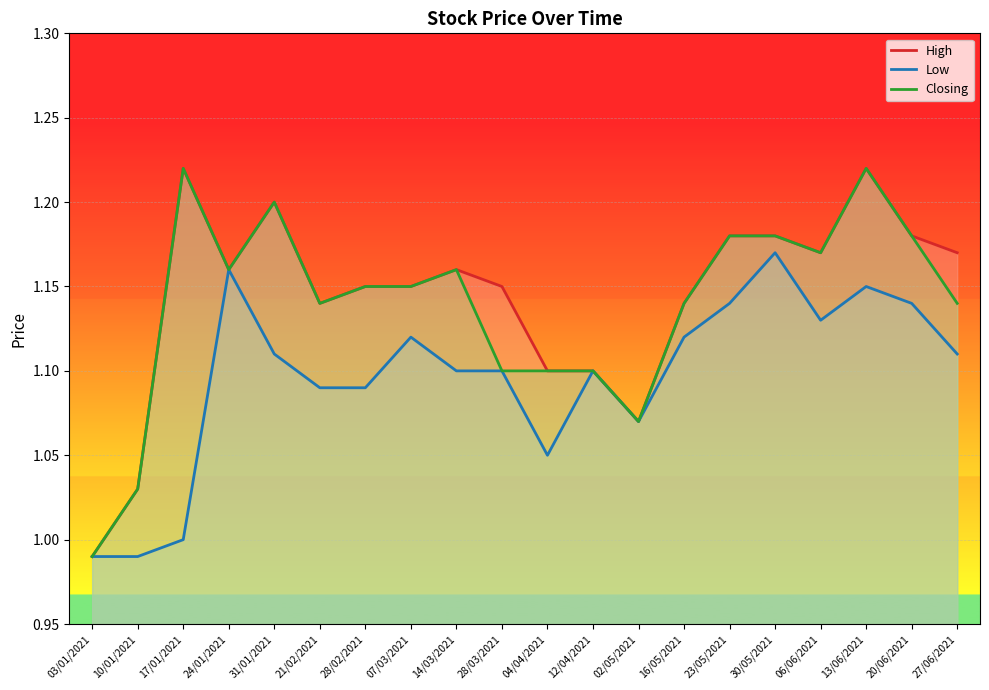

The value of Closing at 30/05/2021 is 1.2. True or false?

True